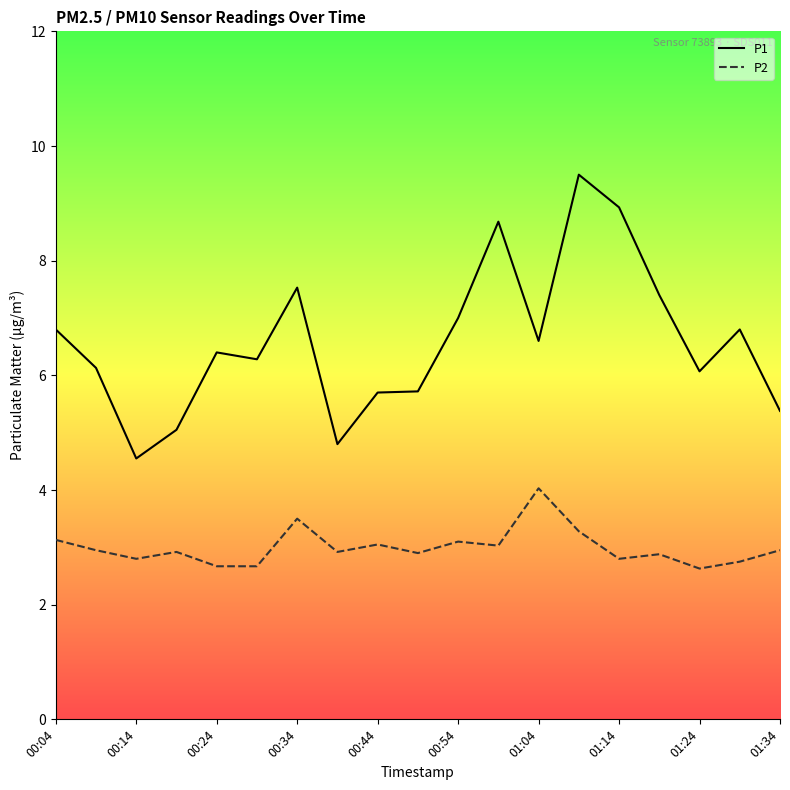

Rank the series by their average value, from lowest to highest.

P2, P1